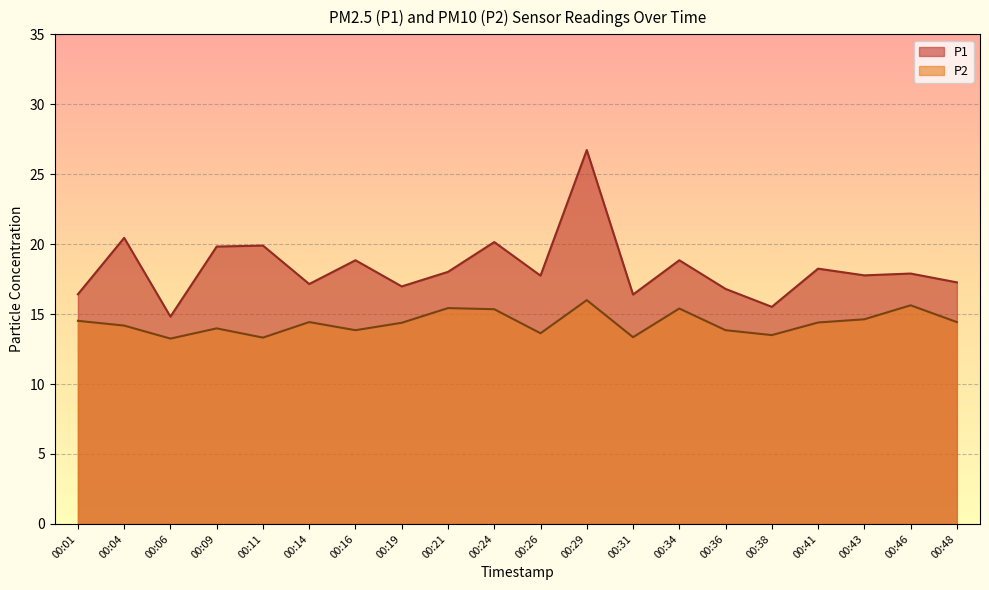

What is the difference between the highest and lowest values at 00:09?

5.8